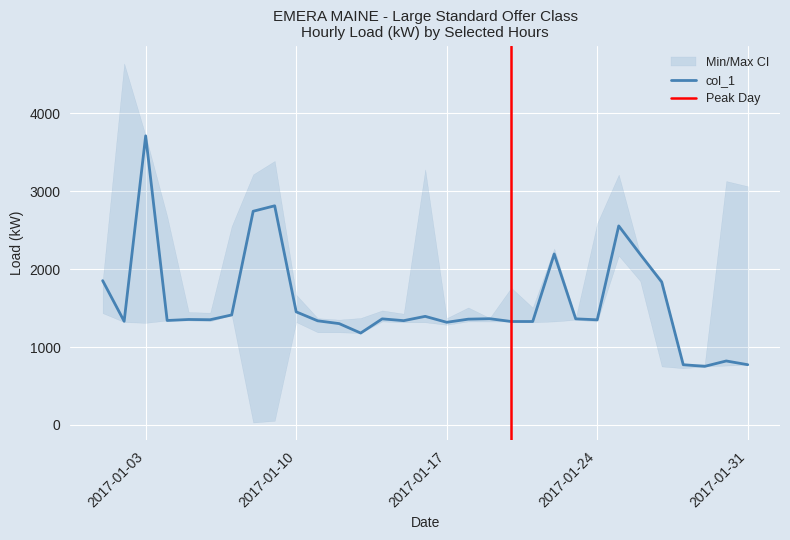

What is the highest value of the col_1 series?

3708